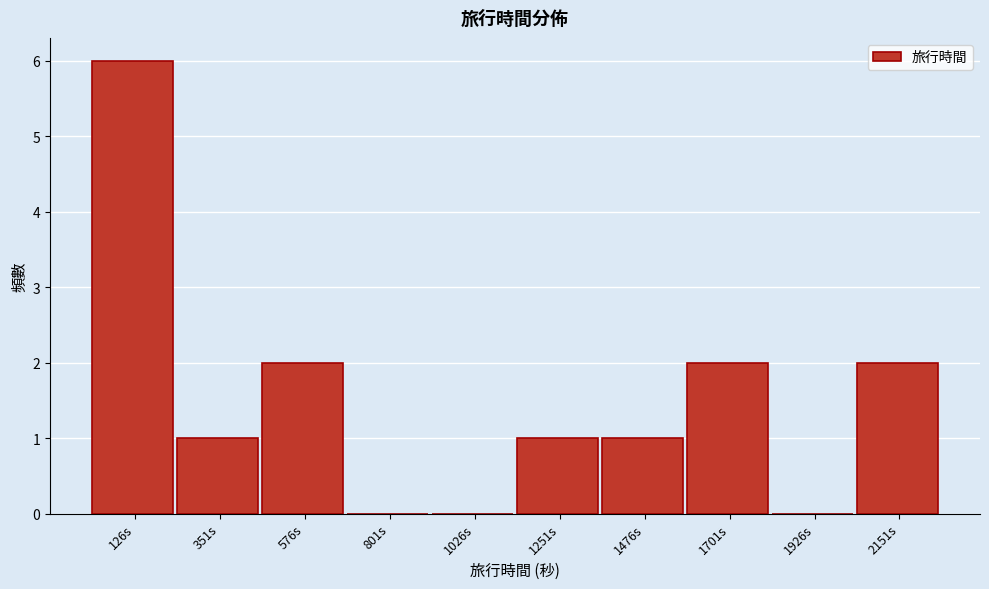

Reading left to right, list all the values displayed in this chart.

126s=6	351s=1	576s=2	801s=0	1026s=0	1251s=1	1476s=1	1701s=2	1926s=0	2151s=2